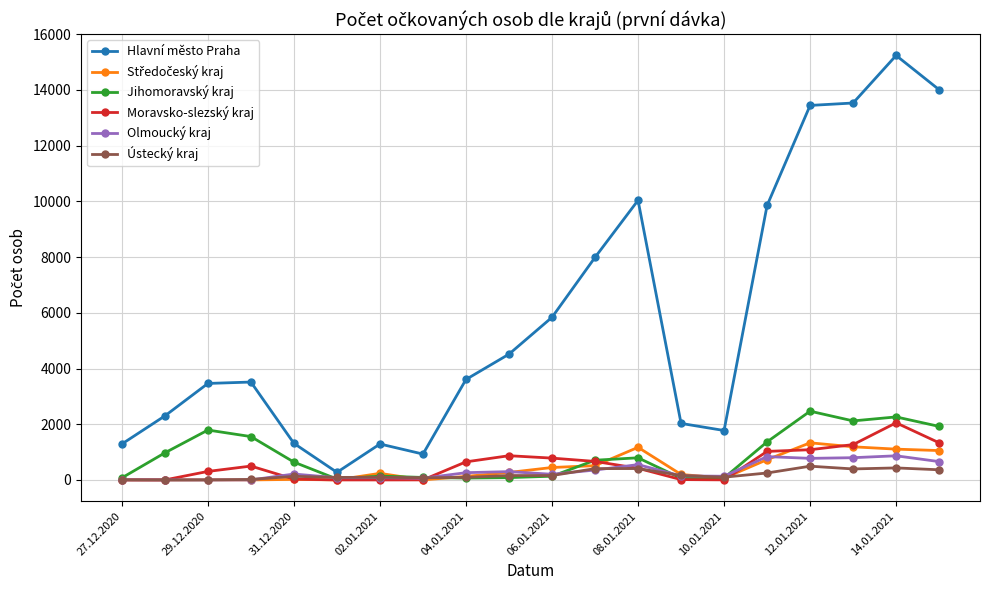

Count the number of data series in this chart.

6